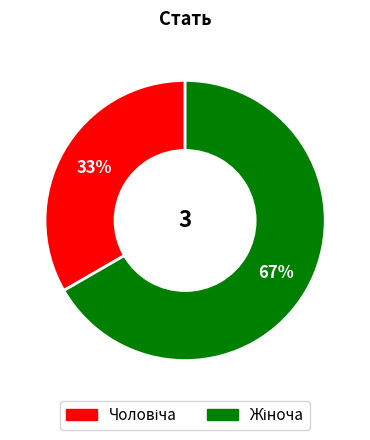

Does any single category account for the majority?

Yes